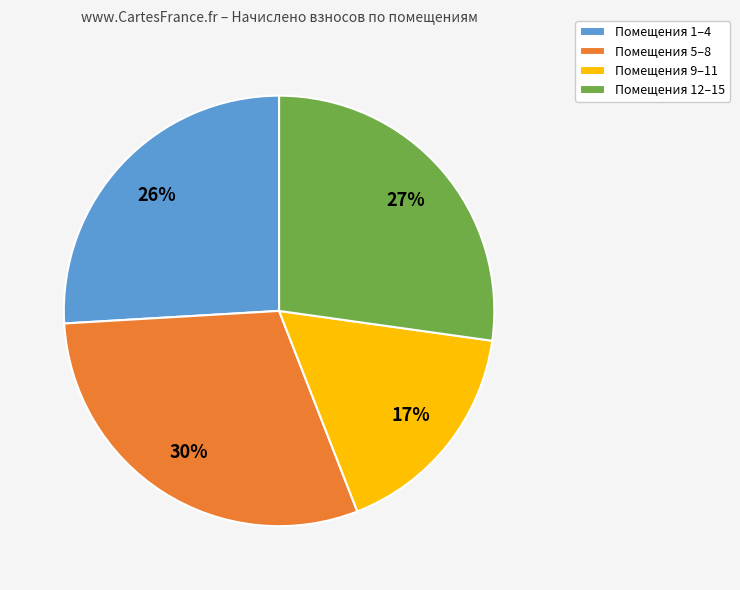

To the nearest percent, what is the average slice percentage?

25%